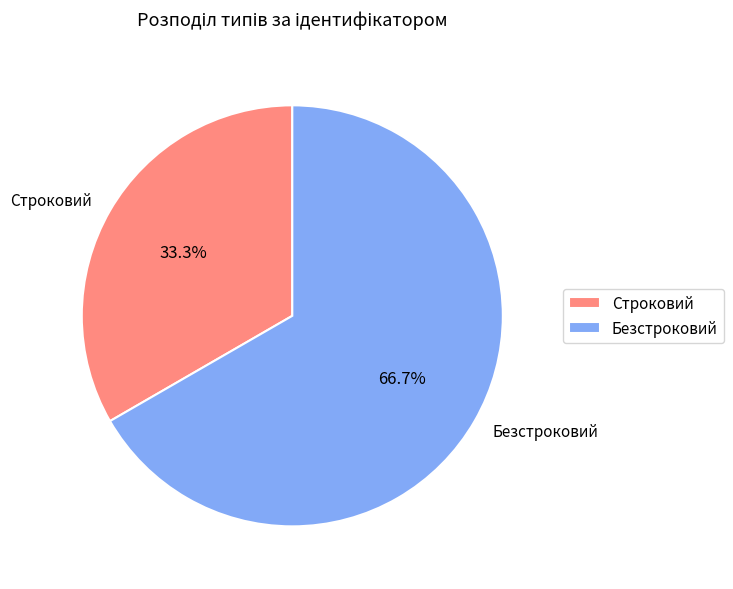

What is the smallest slice in the pie chart?

Строковий